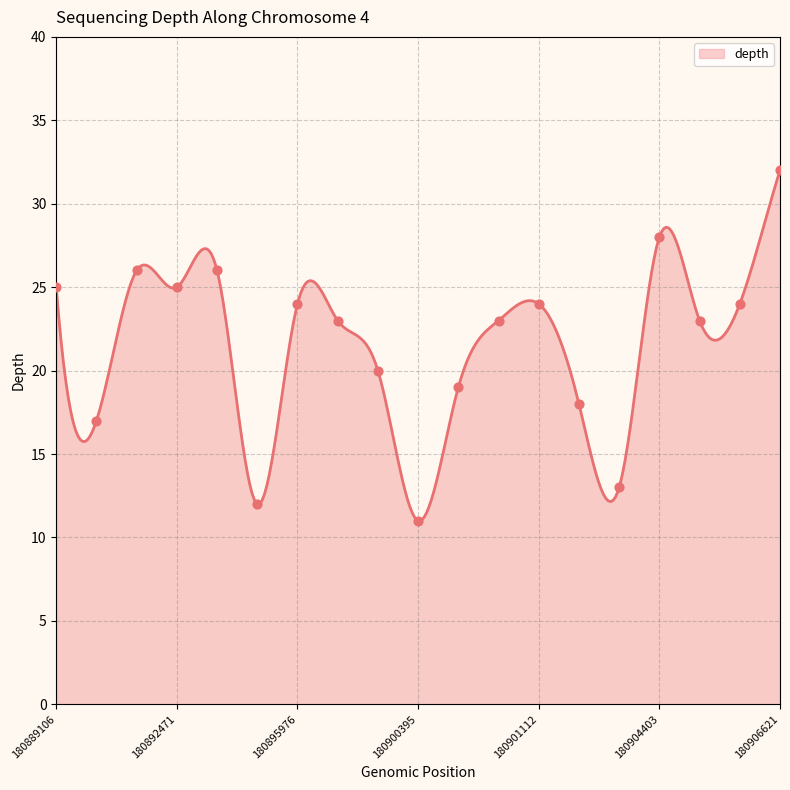

Which has a higher value, 180900395 or 180904403?

180904403